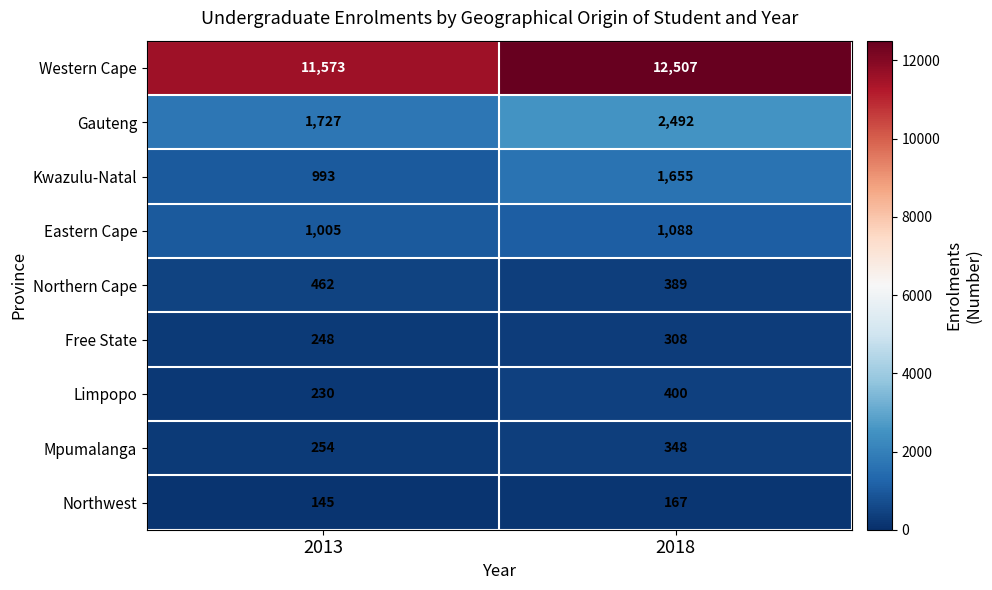

What is the total value across all series at 2018?

19354